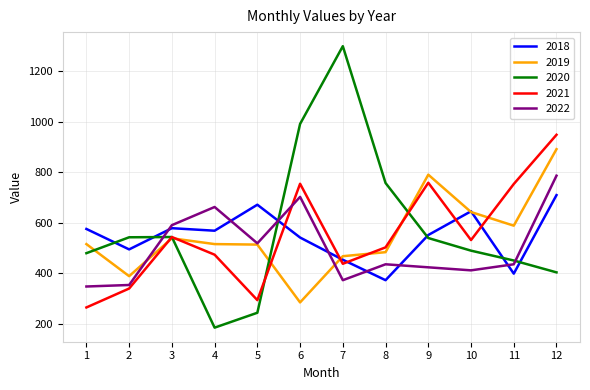

The 2021 series shows 503 at 8. True or false?

True